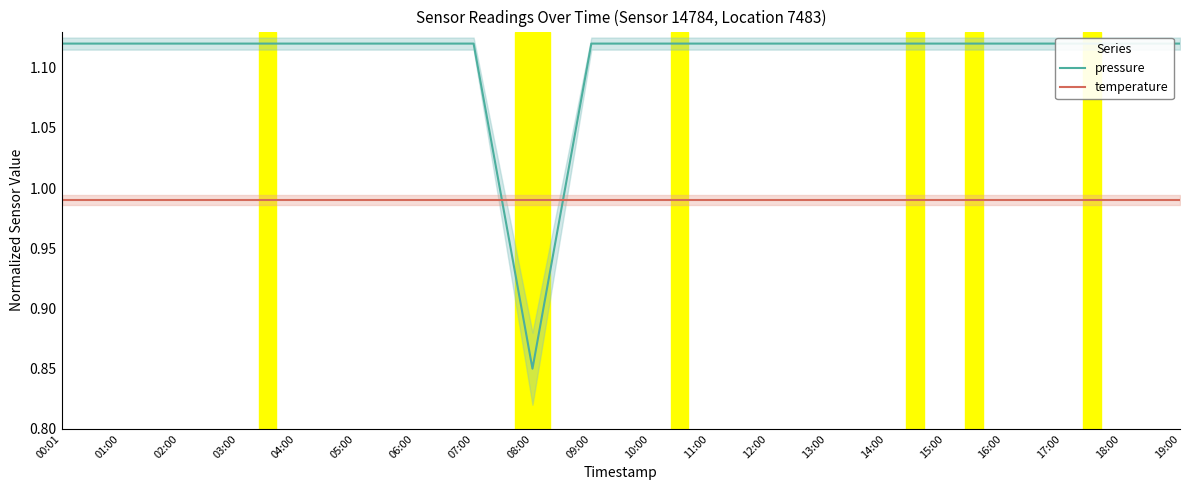

After their last crossing, which series has the higher values: temperature or pressure?

pressure